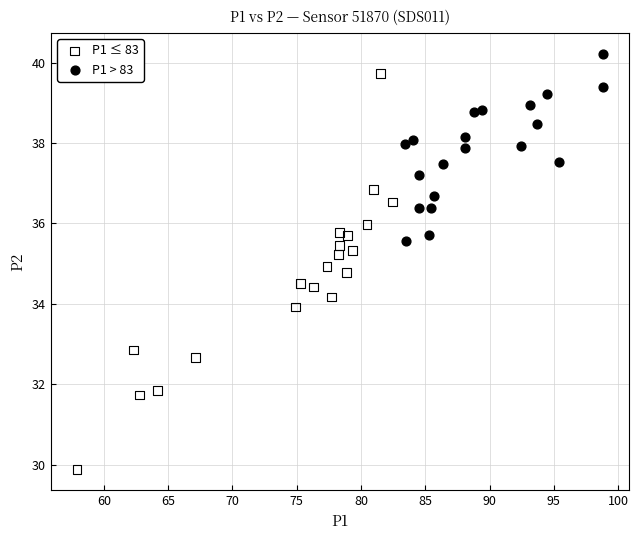

Which series has the largest Y range (max minus min)?

P1 ≤ 83